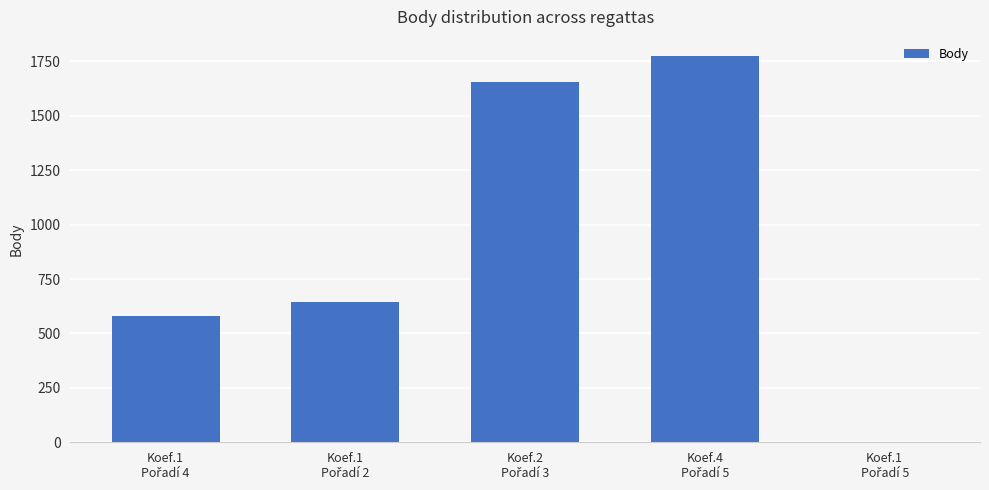

What is the greatest value displayed?

1774